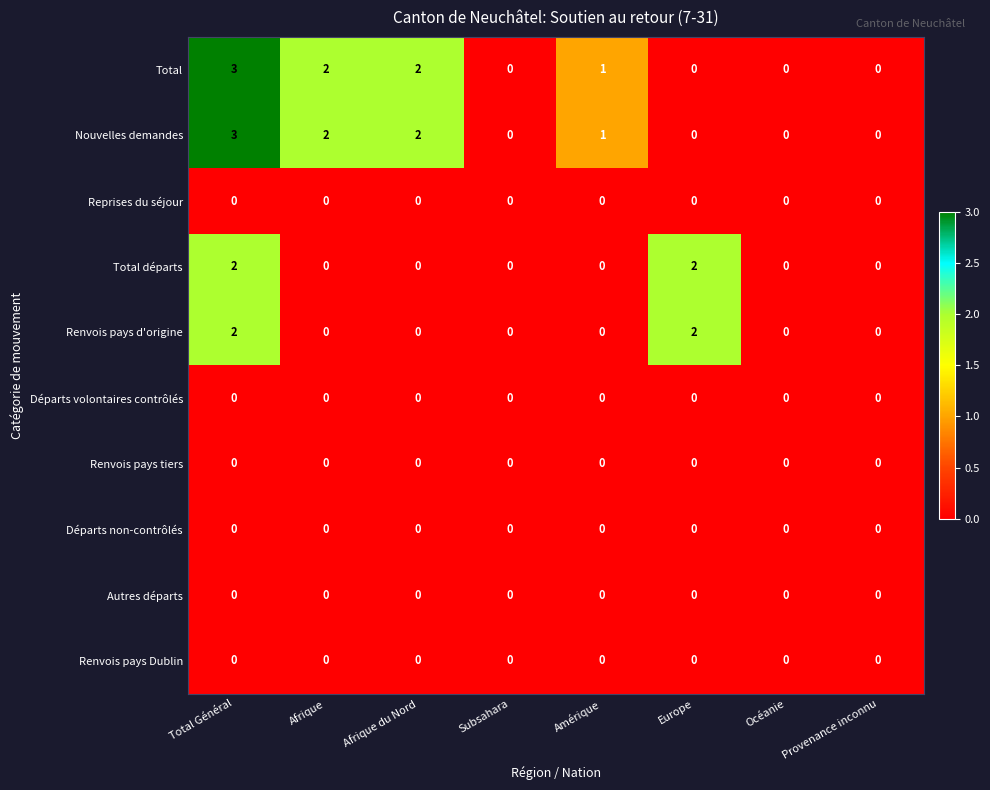

What is the sum of all Nouvelles demandes values?

8